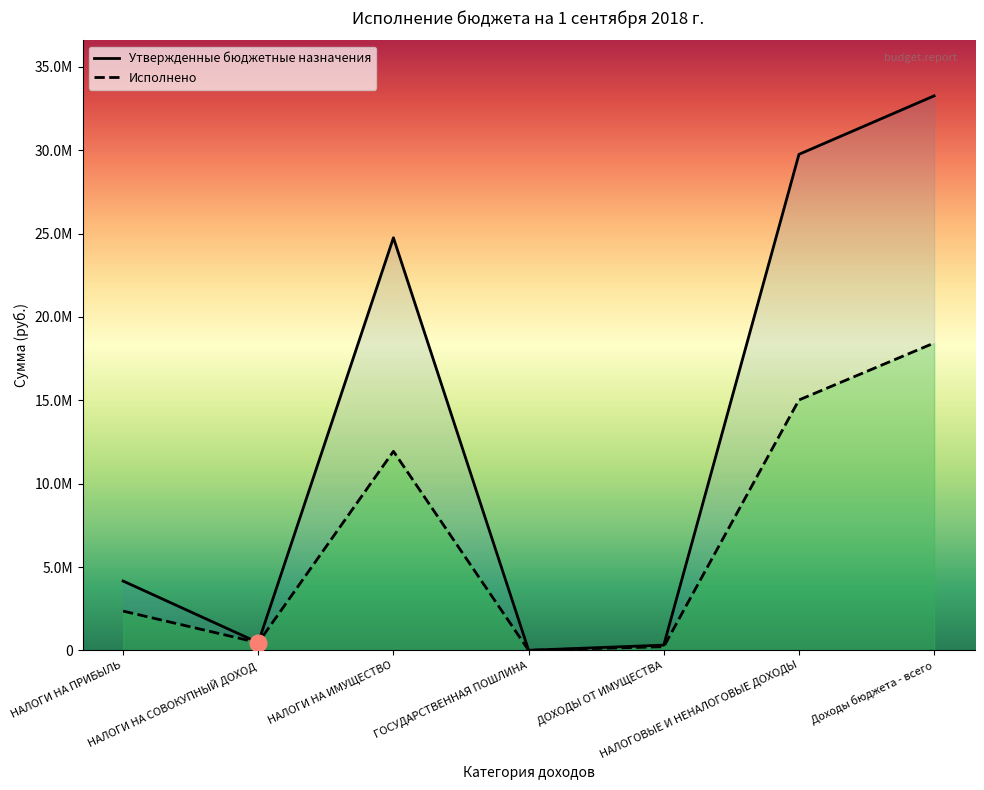

What is the smallest value displayed?

2525.0